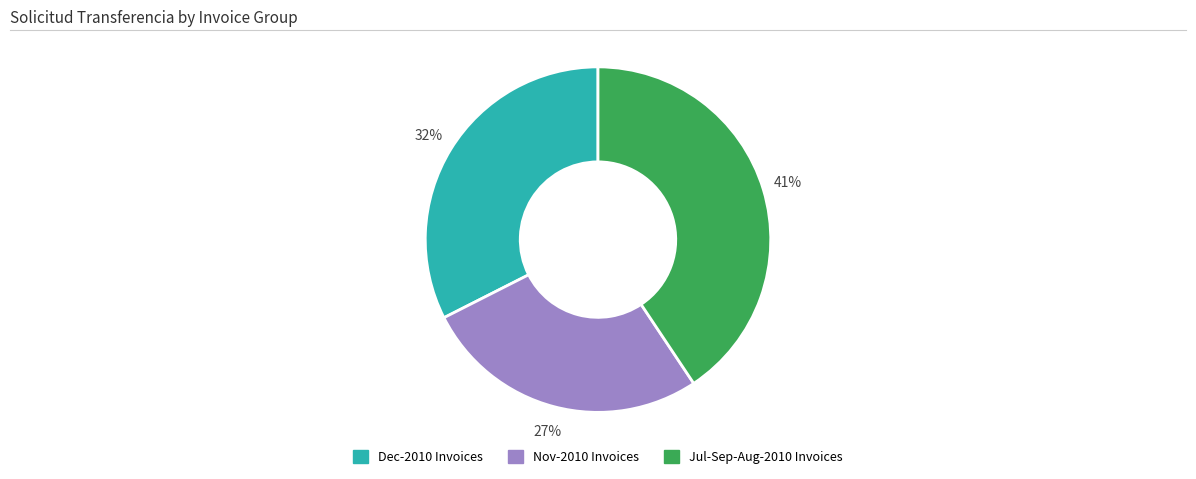

What is the ratio of the value at Jul-Sep-Aug-2010 Invoices to the value at Nov-2010 Invoices?

1.5